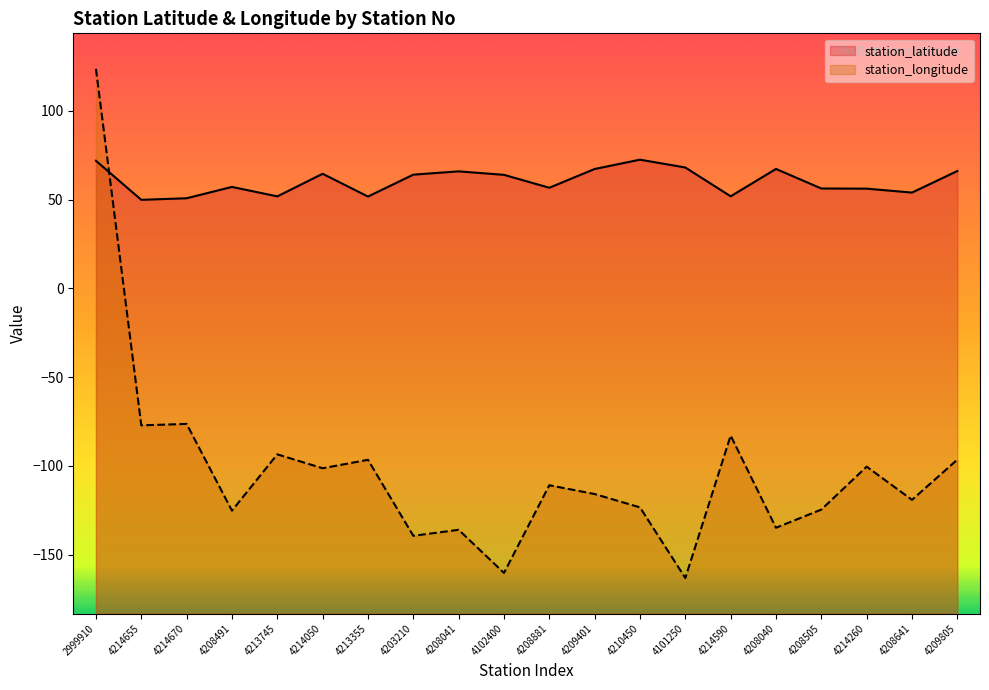

Which series changed the most between 4214670 and 4208040?

station_longitude